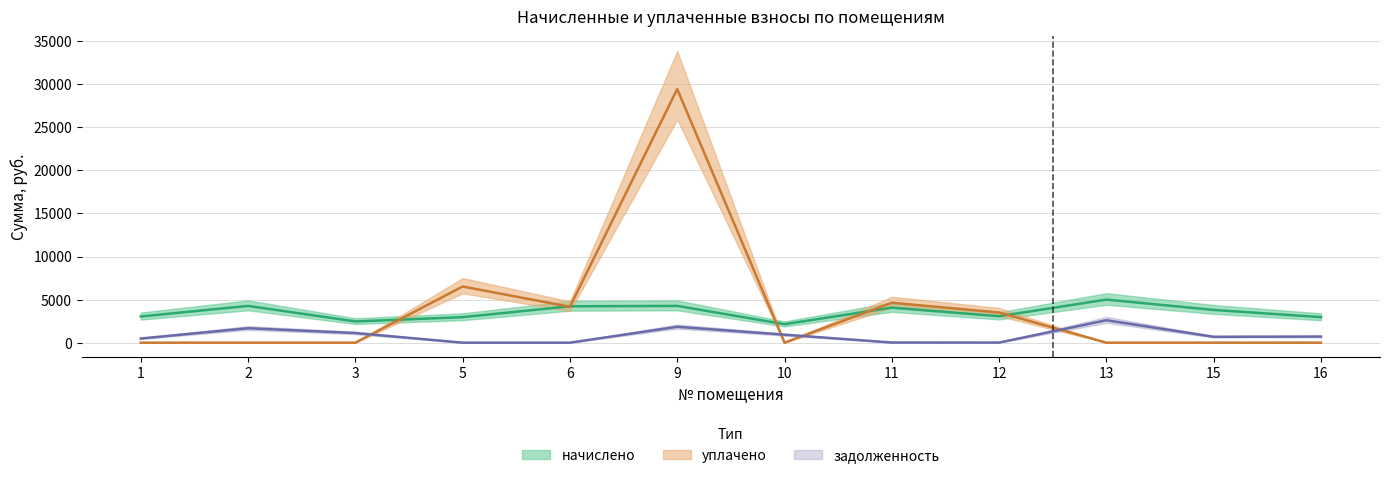

How many lines are shown in the chart?

3